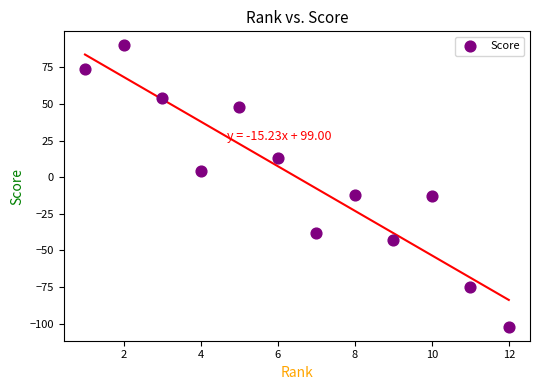

What is the average X value?

6